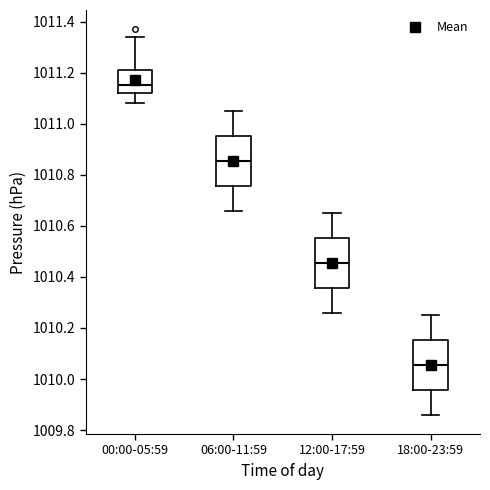

Reading left to right, read every box against the y-axis: the position of its median line, the range the box covers, and the ends of its whiskers. The values are not printed on the chart, so give them approximately, as read against the axis.

00:00-05:59: median 1011.16, box 1011.12 to 1011.22, whiskers 1011.08 to 1011.34
06:00-11:59: median 1010.86, box 1010.76 to 1010.96, whiskers 1010.66 to 1011.06
12:00-17:59: median 1010.46, box 1010.36 to 1010.56, whiskers 1010.26 to 1010.66
18:00-23:59: median 1010.06, box 1009.96 to 1010.16, whiskers 1009.86 to 1010.26